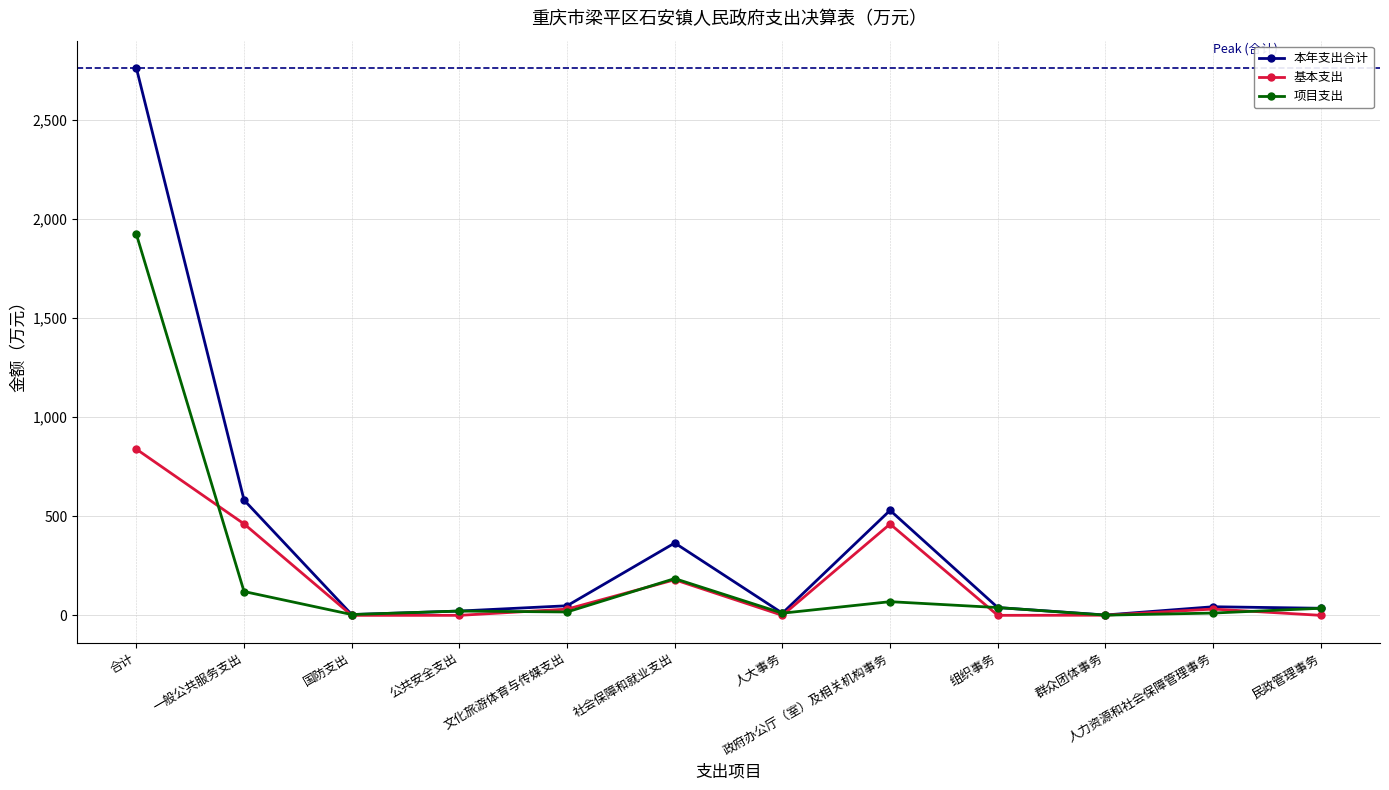

Does the chart have visible grid lines?

Yes